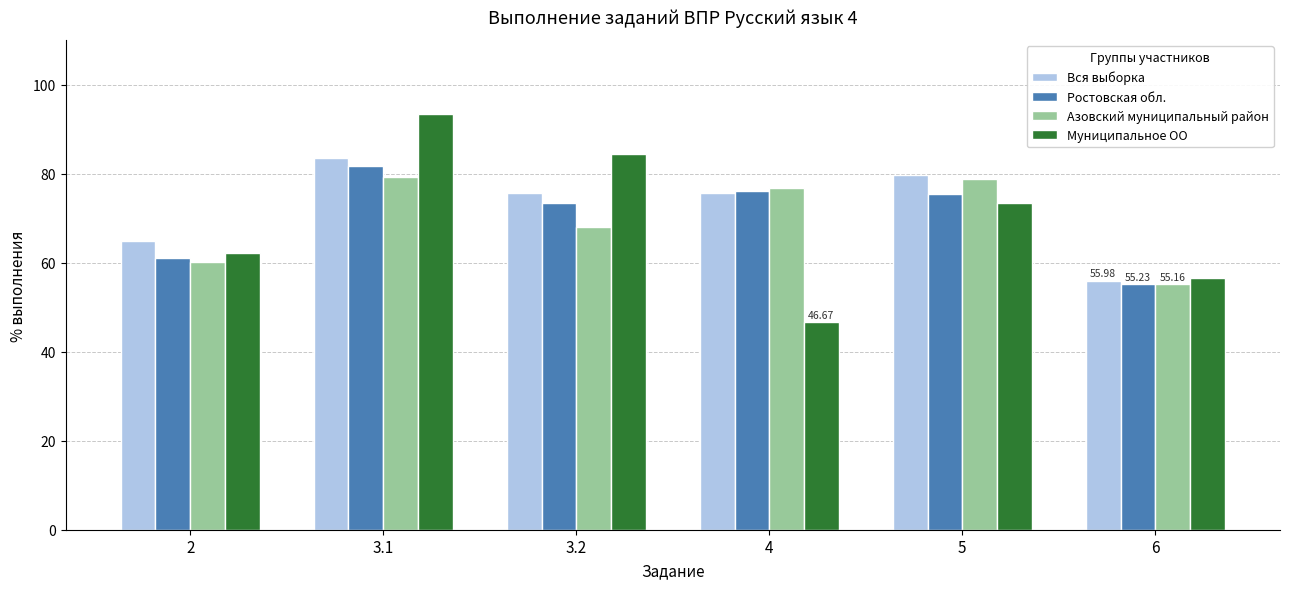

What is the difference between the maximum and minimum values in the Ростовская обл. series?

26.4